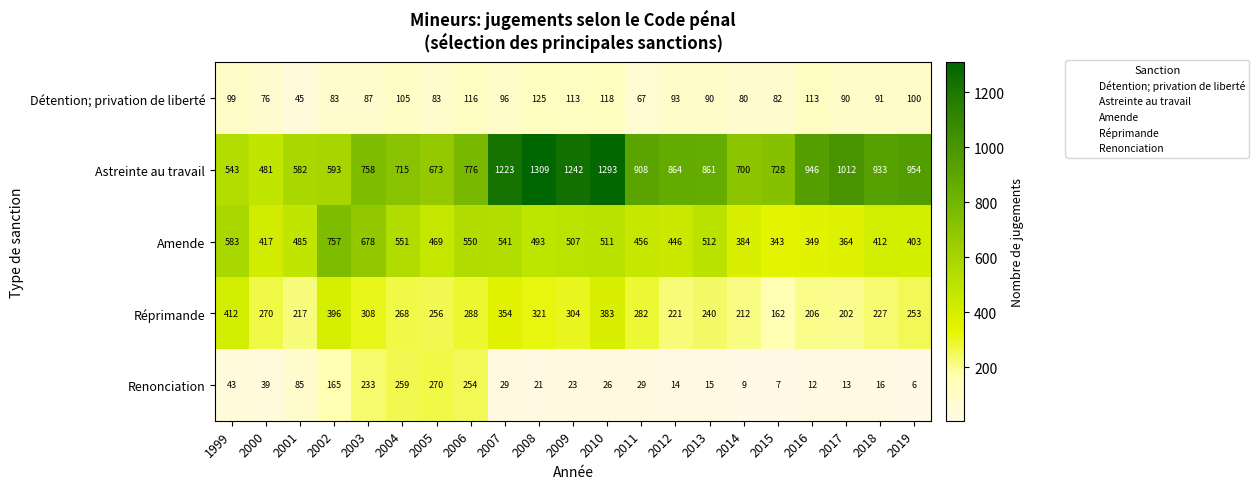

What is the sum of all Détention; privation de liberté values?

1952